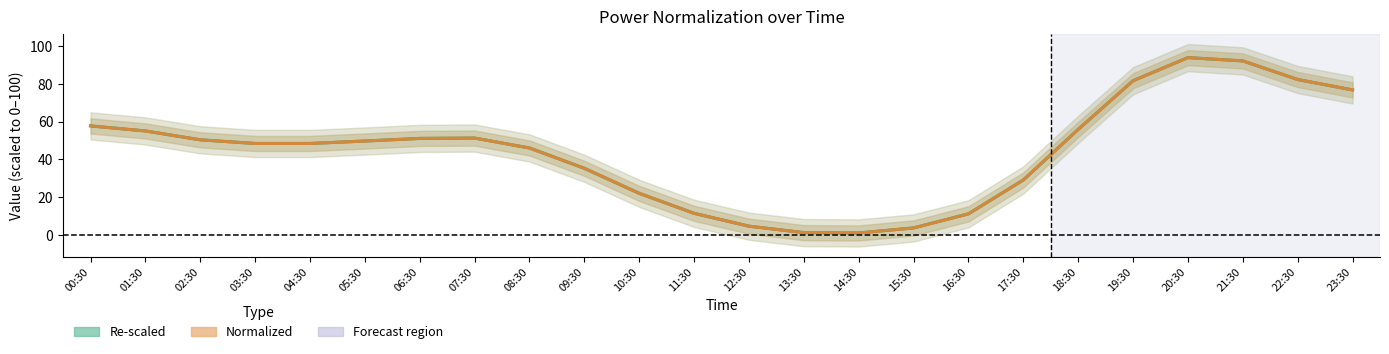

The value of Re-scaled at 00:30 is 76.8. True or false?

False